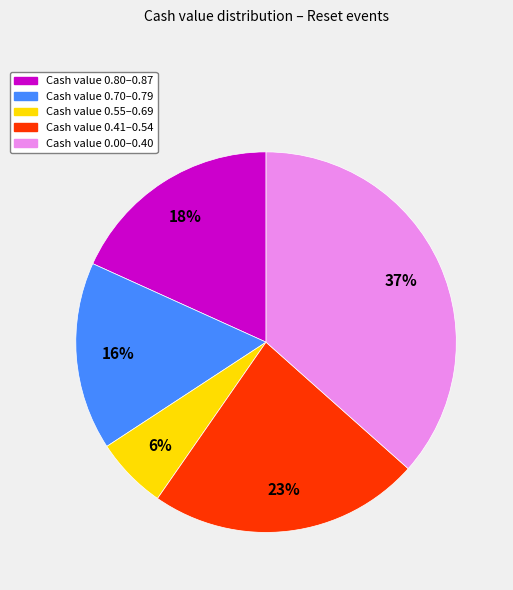

Which slice is the largest?

Cash value 0.00–0.40